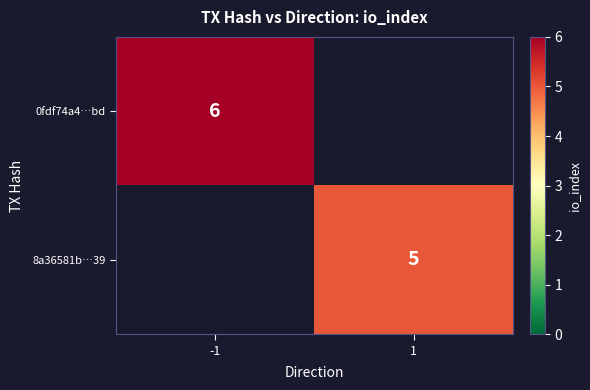

At which category is the sum across all series the highest?

-1